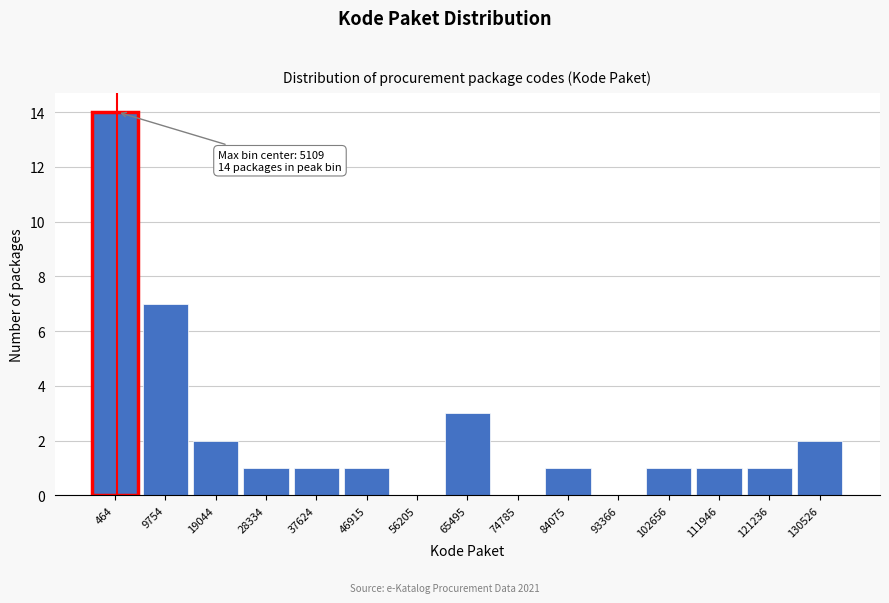

Reading left to right, extract all data points from this chart.

464=14	9754=7	19044=2	28334=1	37624=1	46915=1	56205=0	65495=3	74785=0	84075=1	93366=0	102656=1	111946=1	121236=1	130526=2